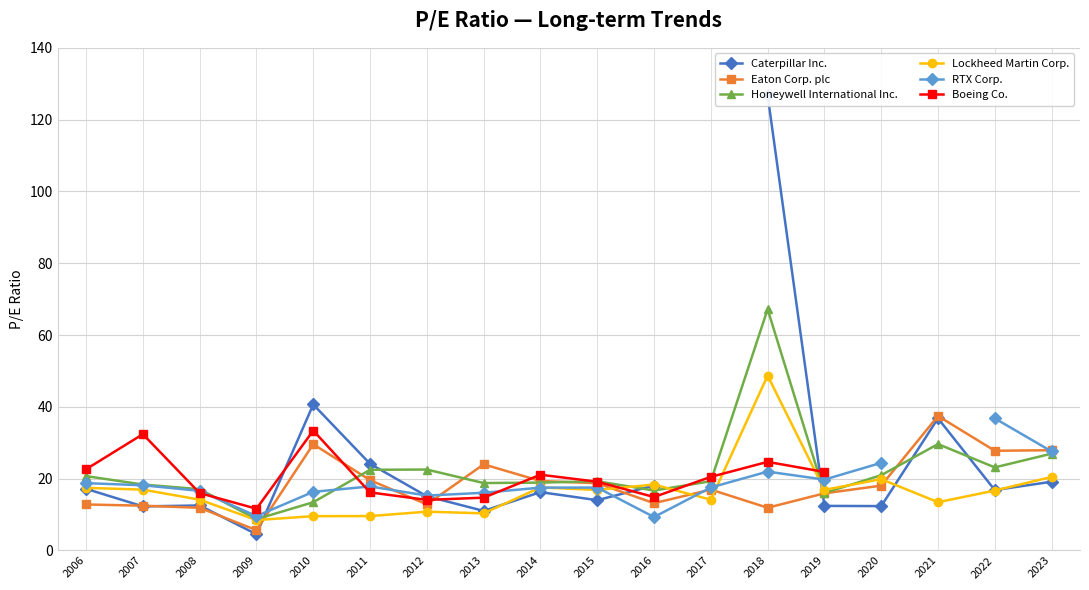

How many lines are shown in the chart?

6